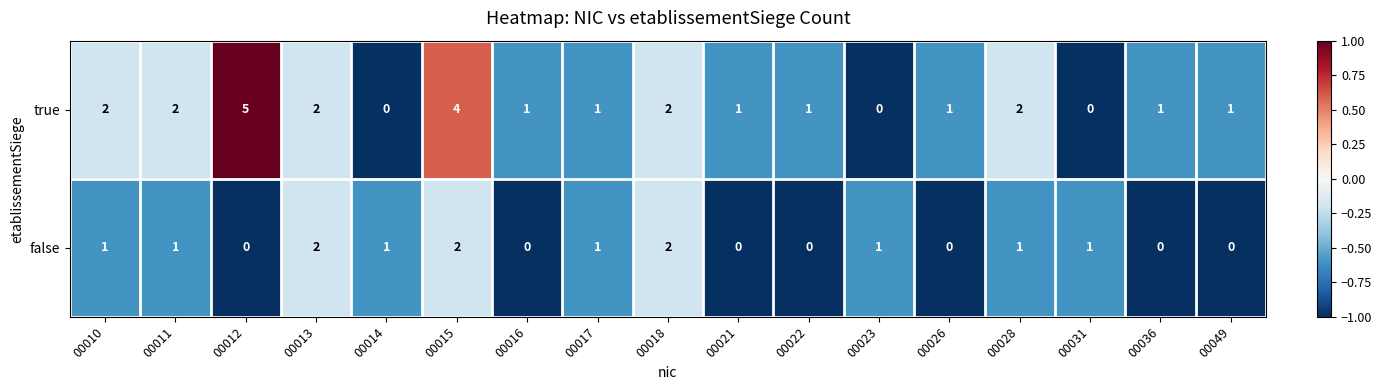

What is the smallest value displayed?

0